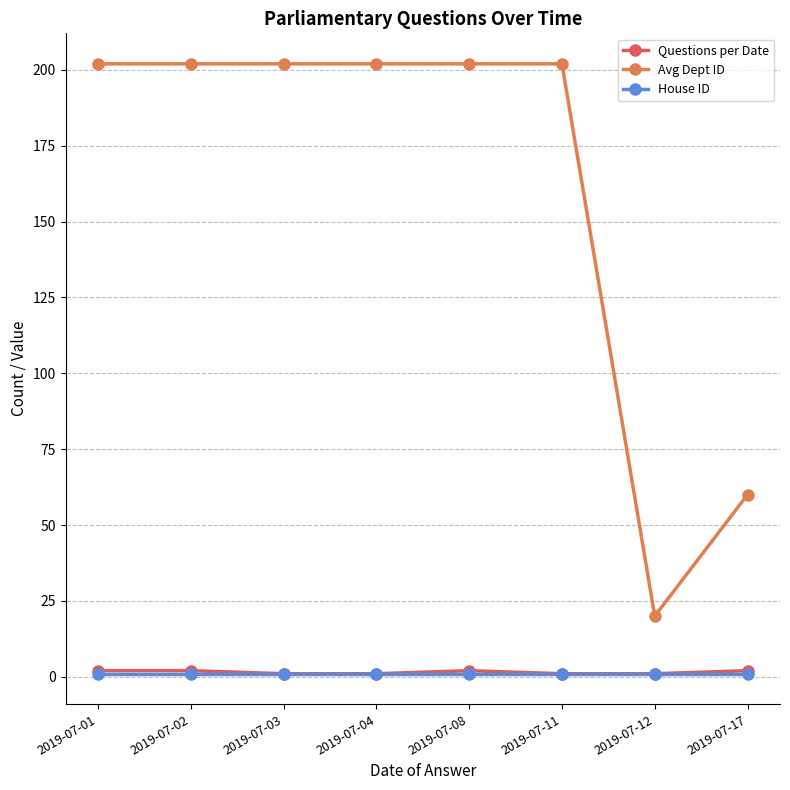

The value of Avg Dept ID at 2019-07-04 is 202. True or false?

True